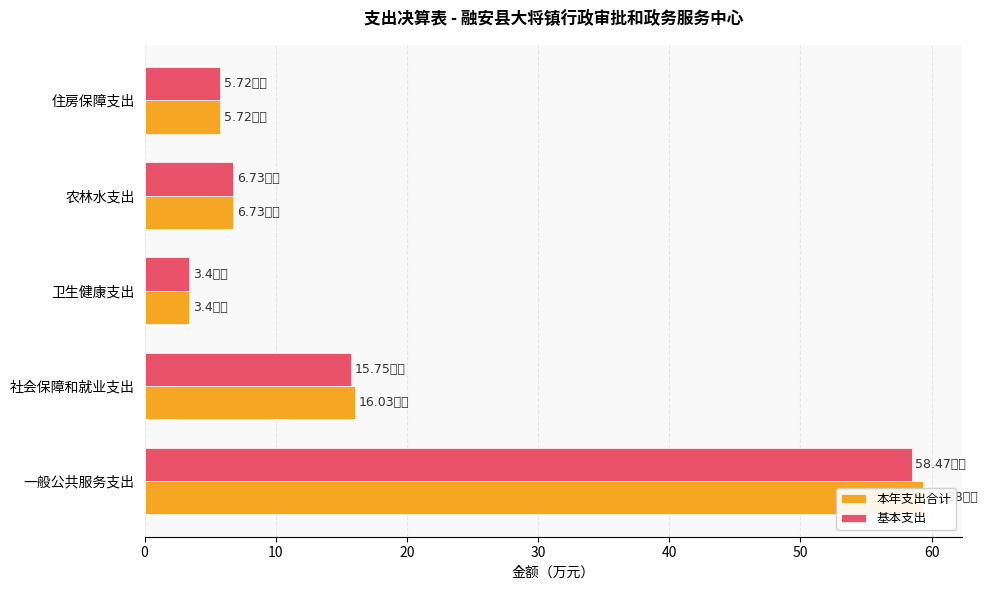

Is the value of 本年支出合计 at 20 greater than the value of 基本支出 at 20?

No